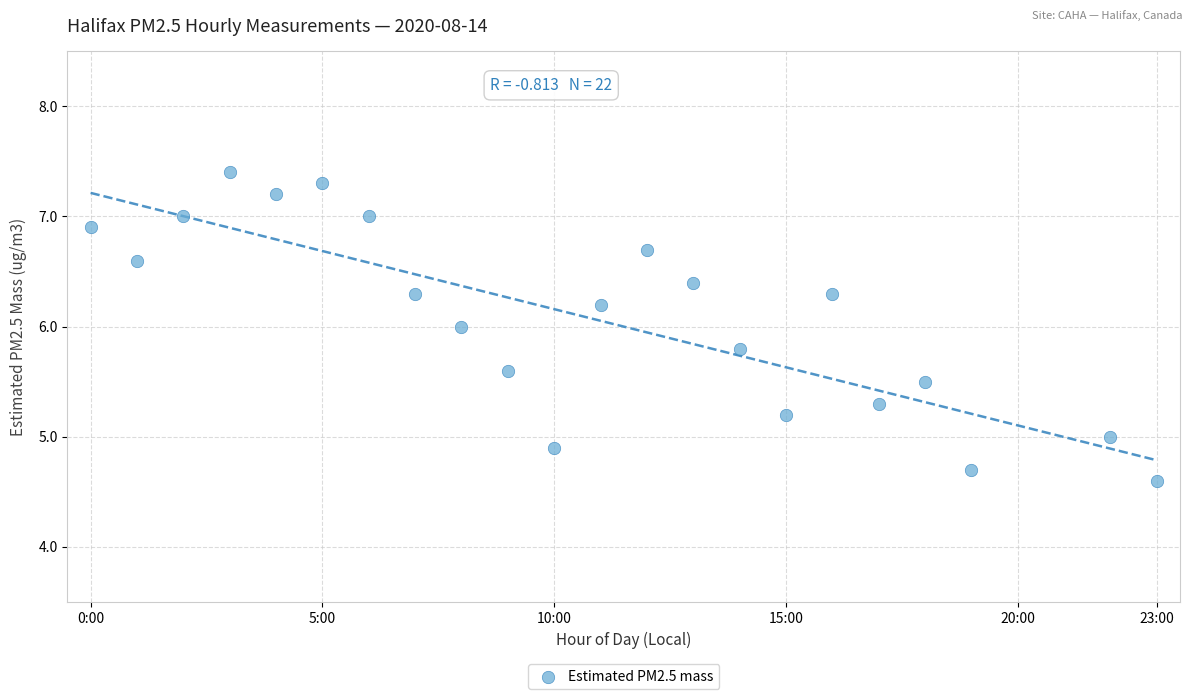

What is the range of X values (max minus min)?

23.0